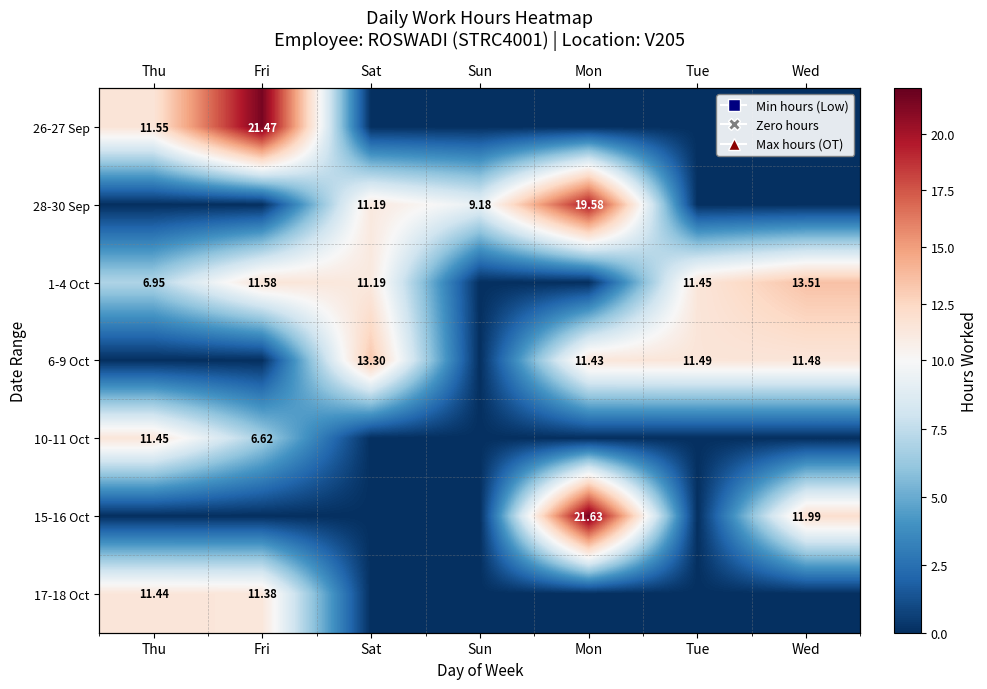

List the labels in order of 17-18 Oct value, largest first.

Thu, Fri, Sat, Sun, Mon, Tue, Wed